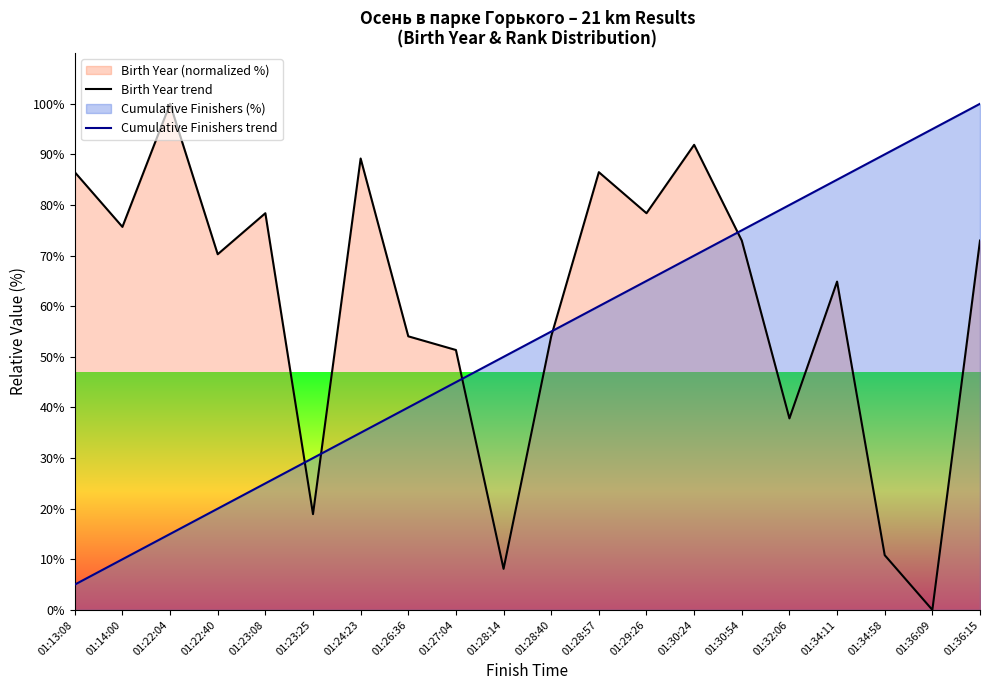

Which series ends up on top after the final intersection of Birth Year trend and Cumulative Finishers trend?

Cumulative Finishers trend